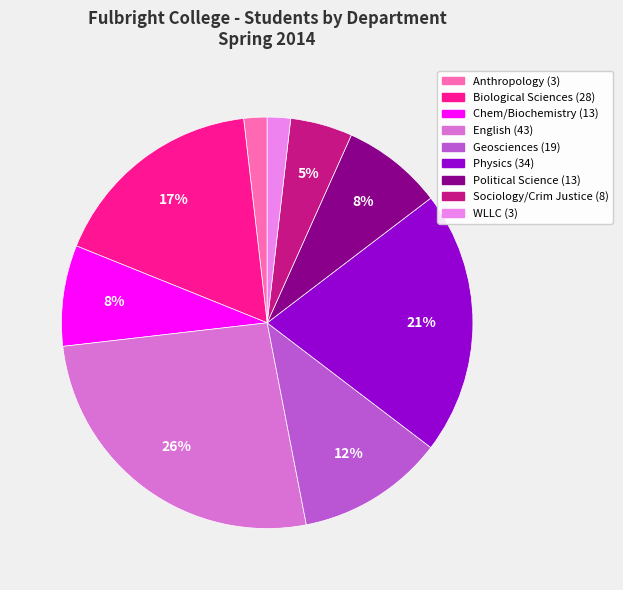

The Political Science slice represents 8% of the pie. True or false?

True